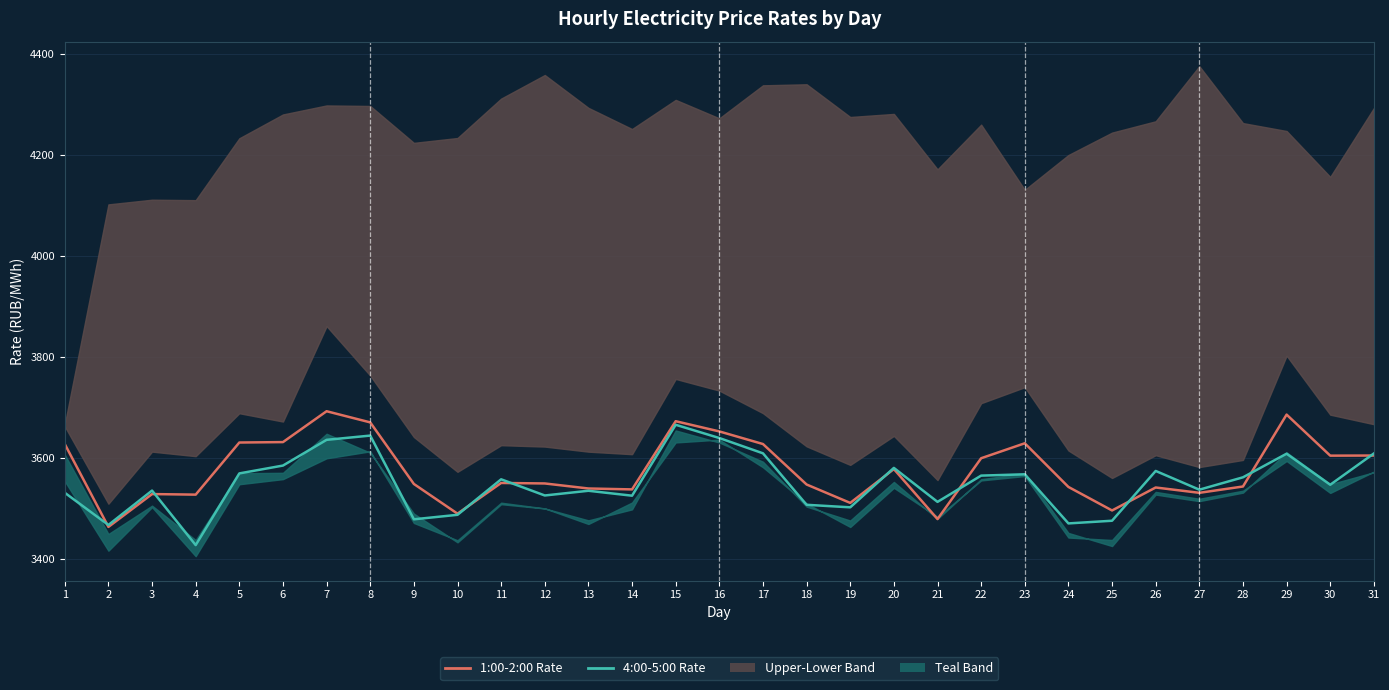

Which series changed the most between 8 and 29?

4:00-5:00 Rate